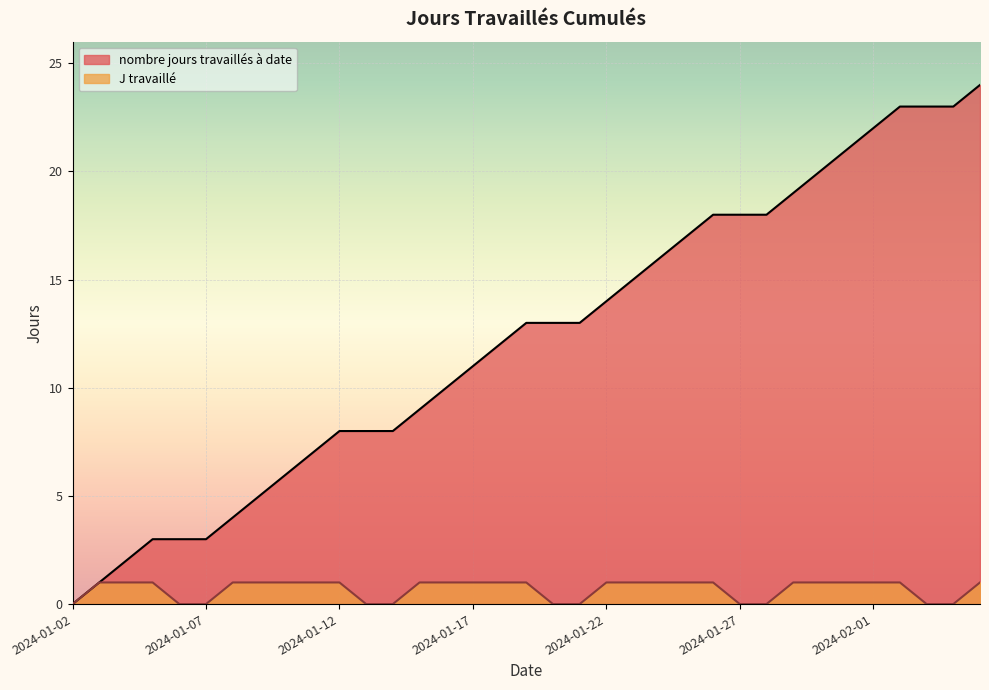

True or false: nombre jours travaillés à date and J travaillé intersect in this chart.

False